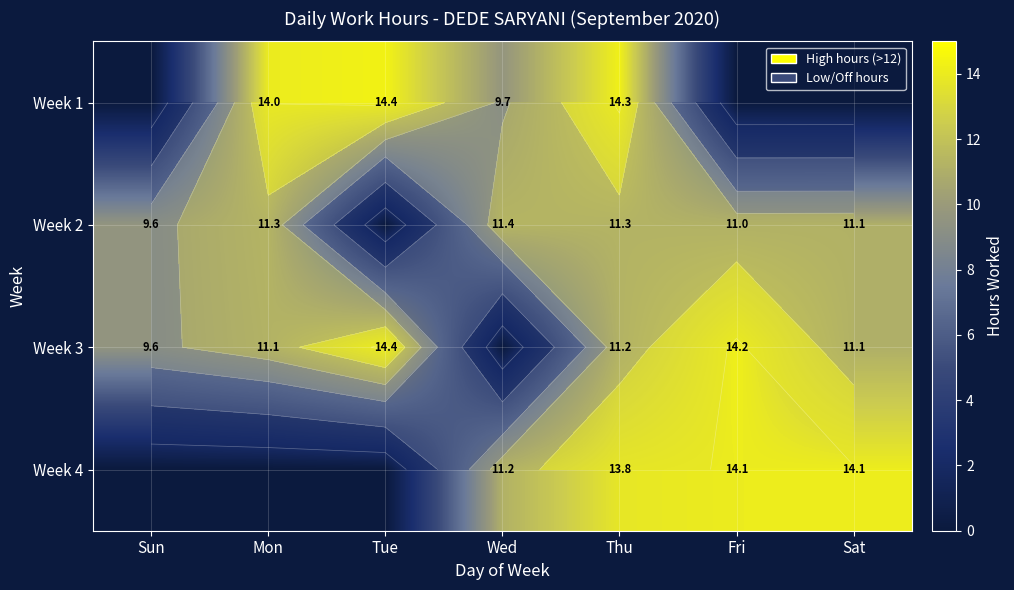

What is the sum of all Week 1 values?

52.3